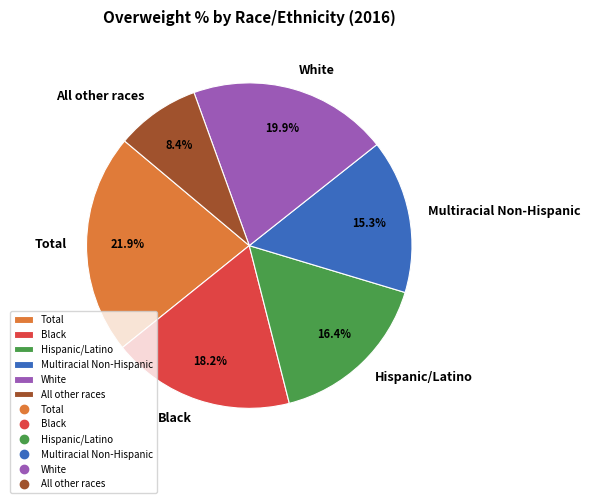

Is the sum of Total and Black greater than half?

No